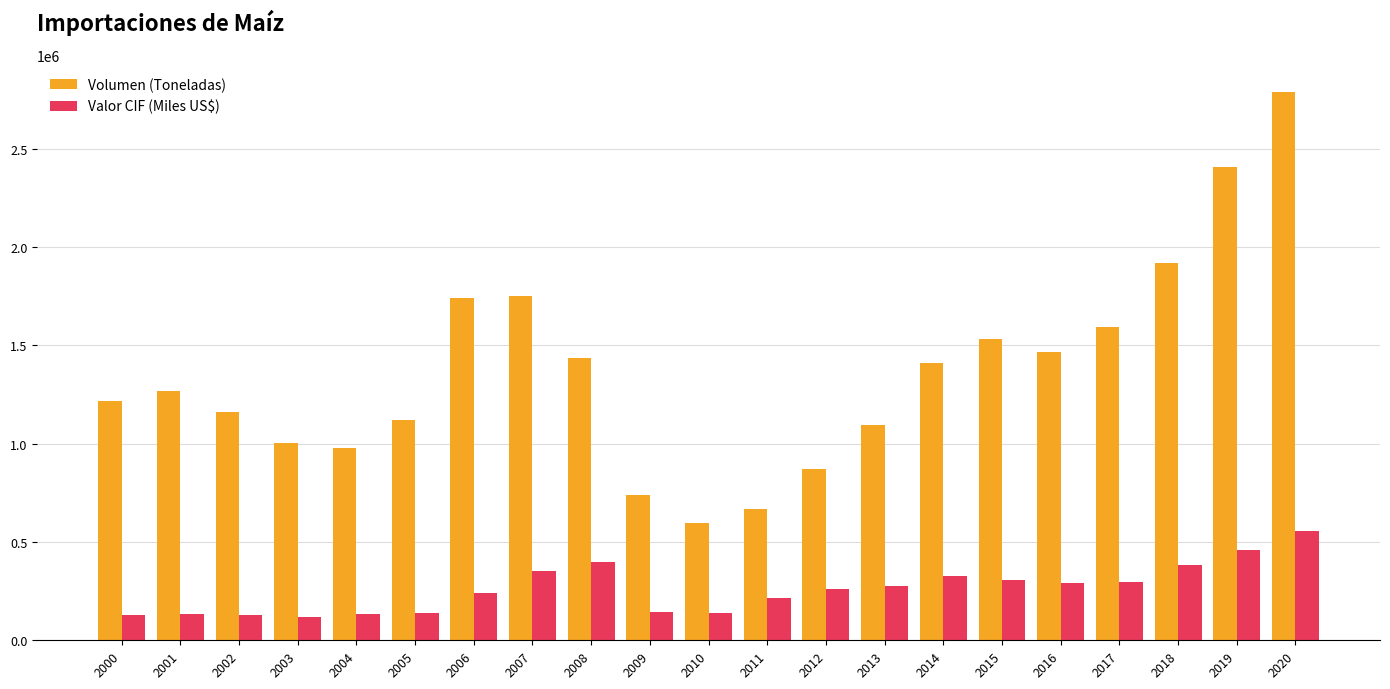

At which category is the sum across all series the highest?

2020